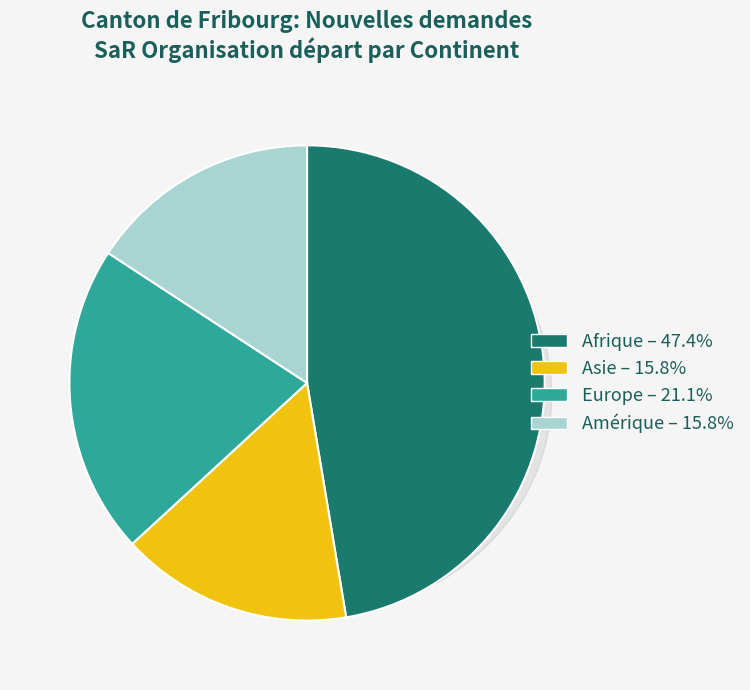

To the nearest percent, what is the combined percentage of Amérique and Europe?

37%